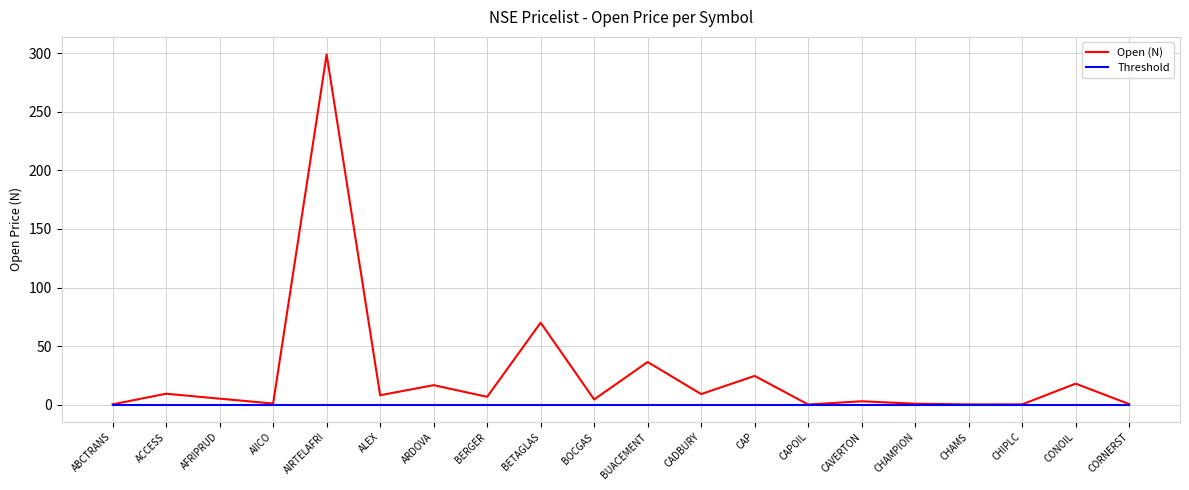

What value does the Open (N) series have at CORNERST?

0.6